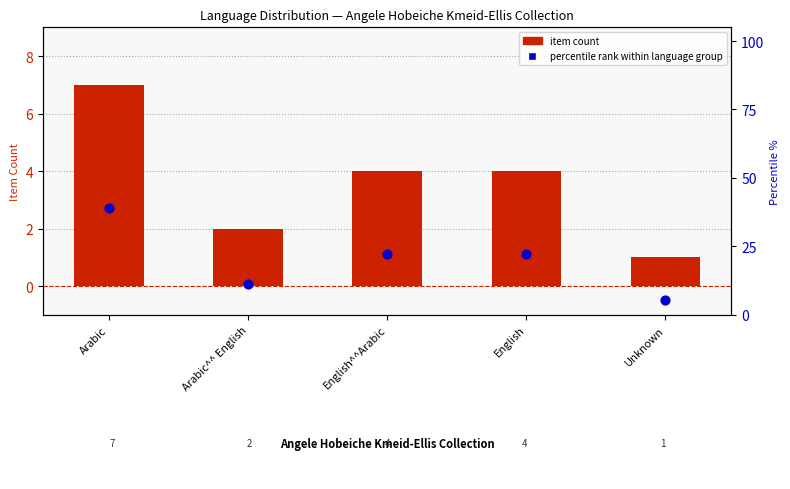

Which series contains the highest Y value?

Percentile rank within language group